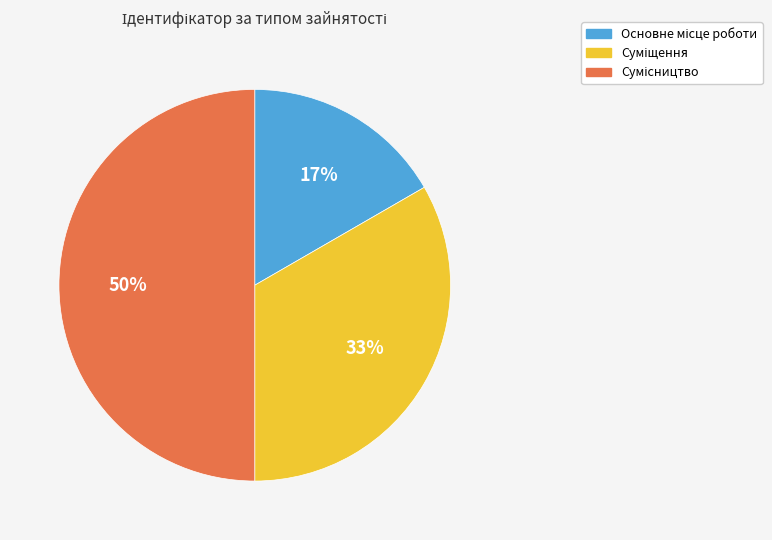

To the nearest percent, what is the average slice percentage?

33%